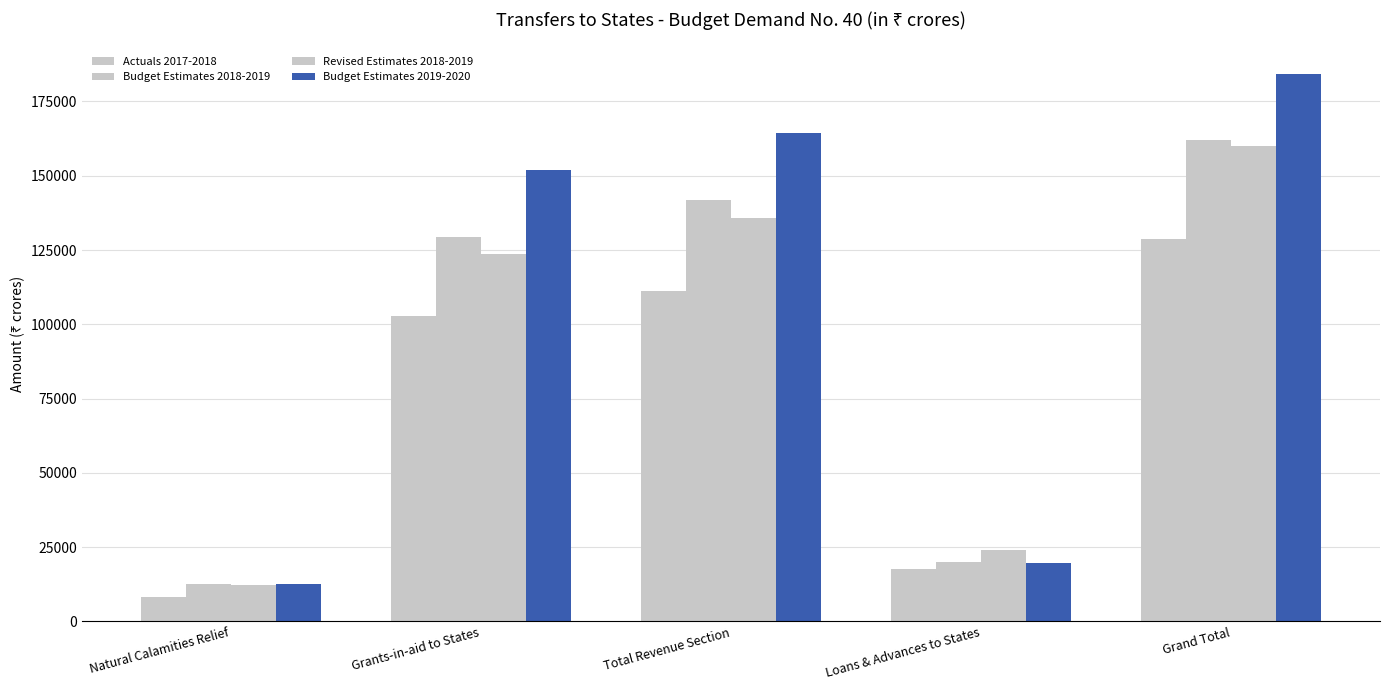

Count the number of data series in this chart.

4